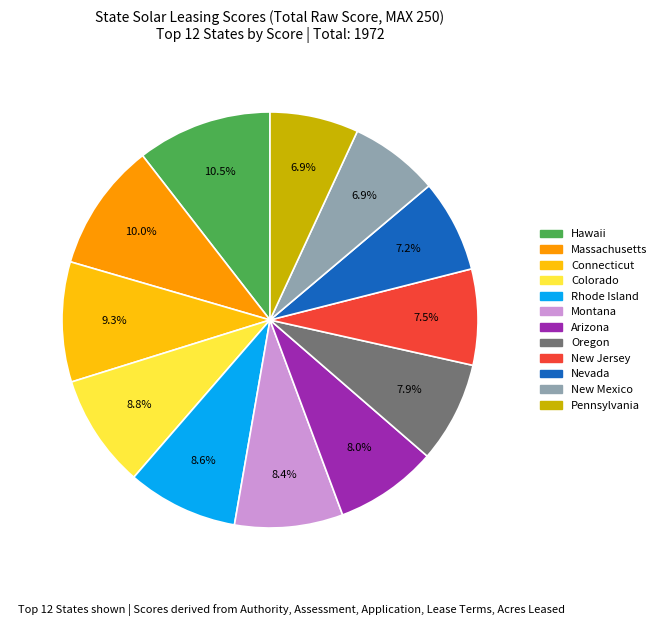

What is the largest slice in the pie chart?

Hawaii